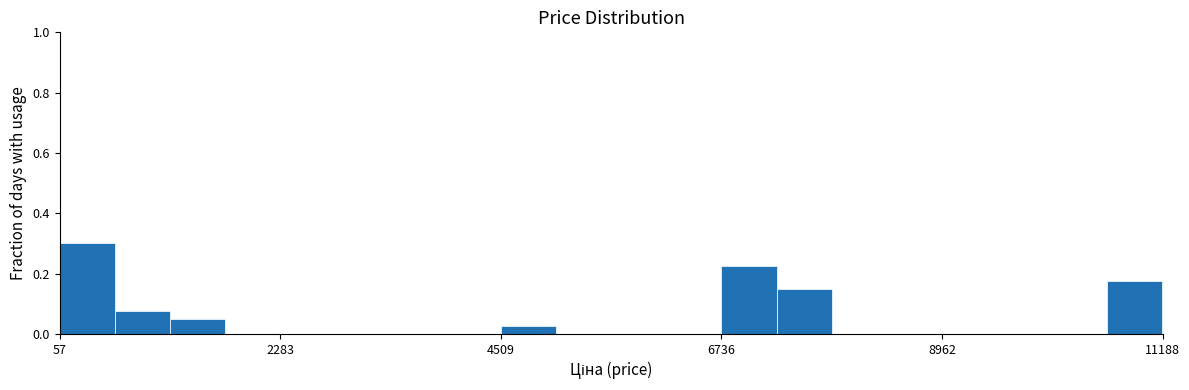

Read against the x-axis, roughly where is the centre of the tallest bar?

500